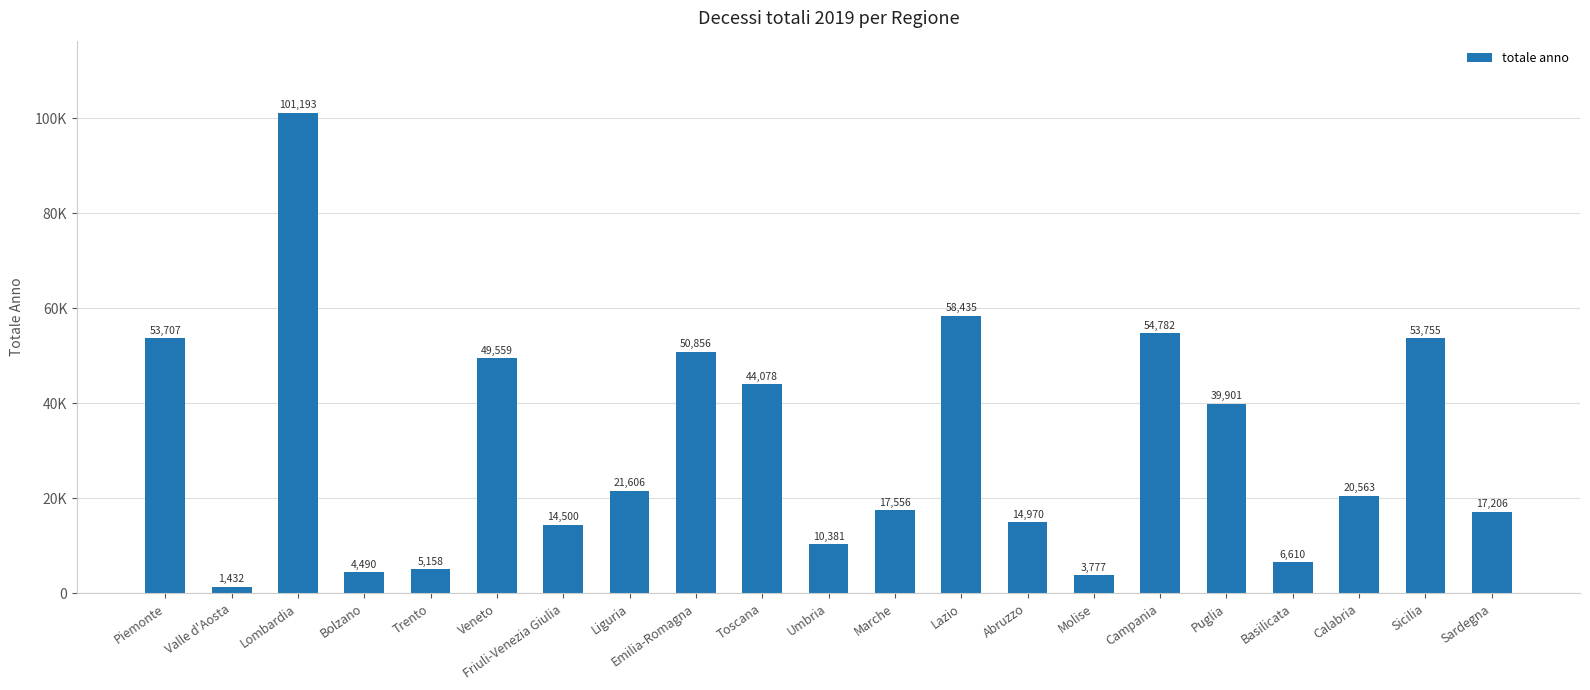

Where does the data first go above 20563?

Piemonte